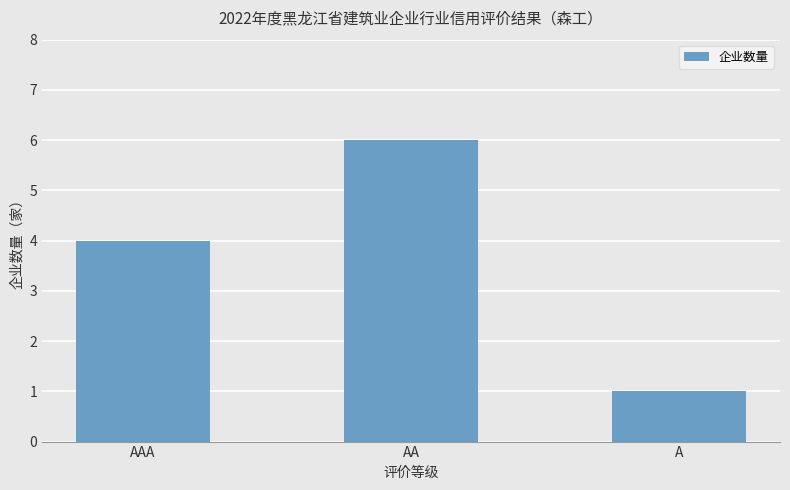

What is the greatest value displayed?

6